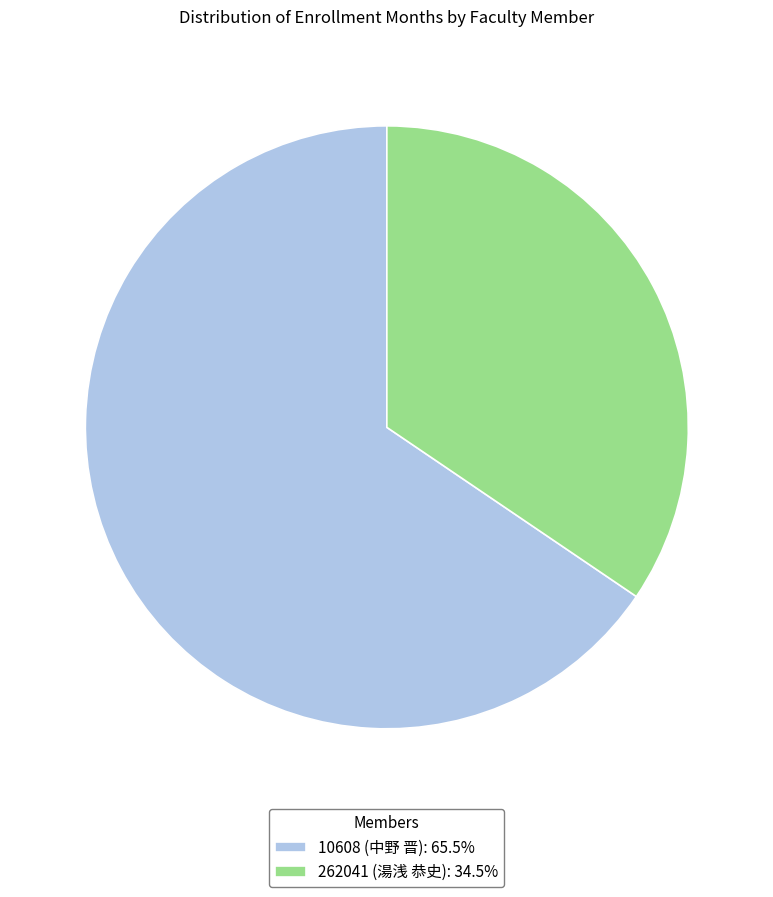

Does 262041 (湯浅 恭史): 34.5% represent more than half of the total?

No